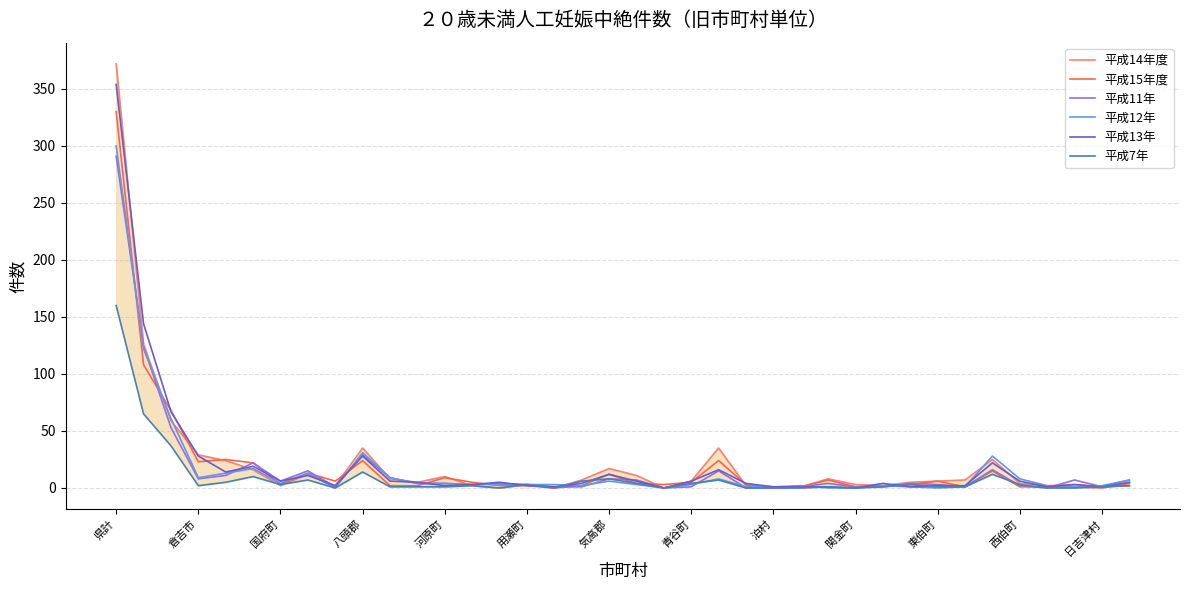

What are all the series names shown in the legend?

平成14年度, 平成15年度, 平成11年, 平成12年, 平成13年, 平成7年